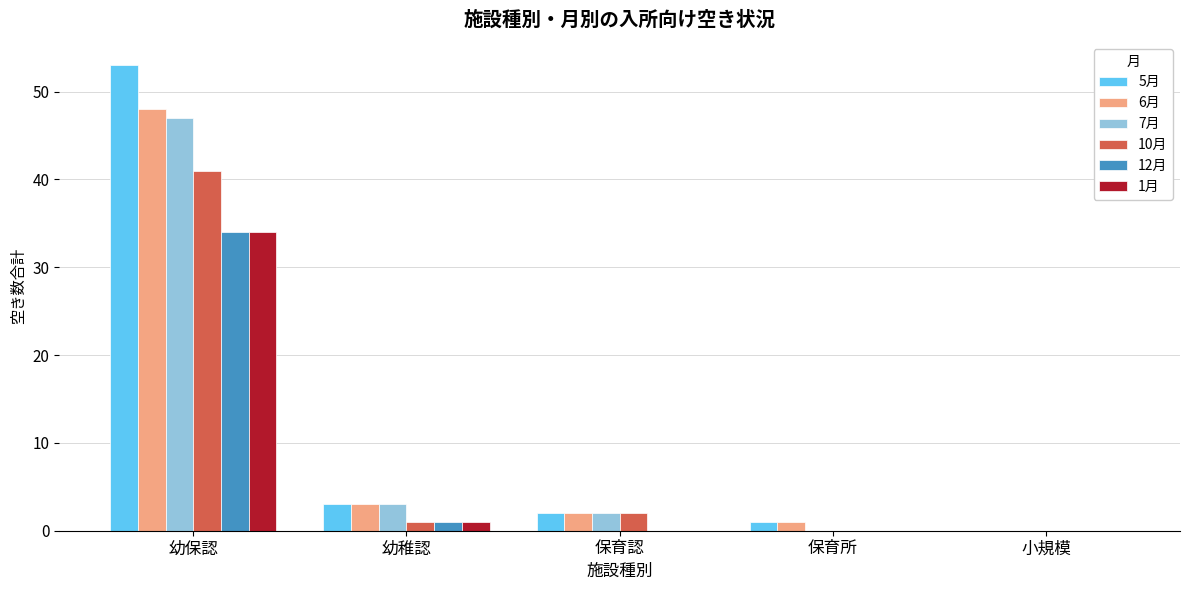

Reading left to right, what are all the values shown in this chart?

5月: 53	3	2	1	0
6月: 48	3	2	1	0
7月: 47	3	2	0	0
10月: 41	1	2	0	0
12月: 34	1	0	0	0
1月: 34	1	0	0	0